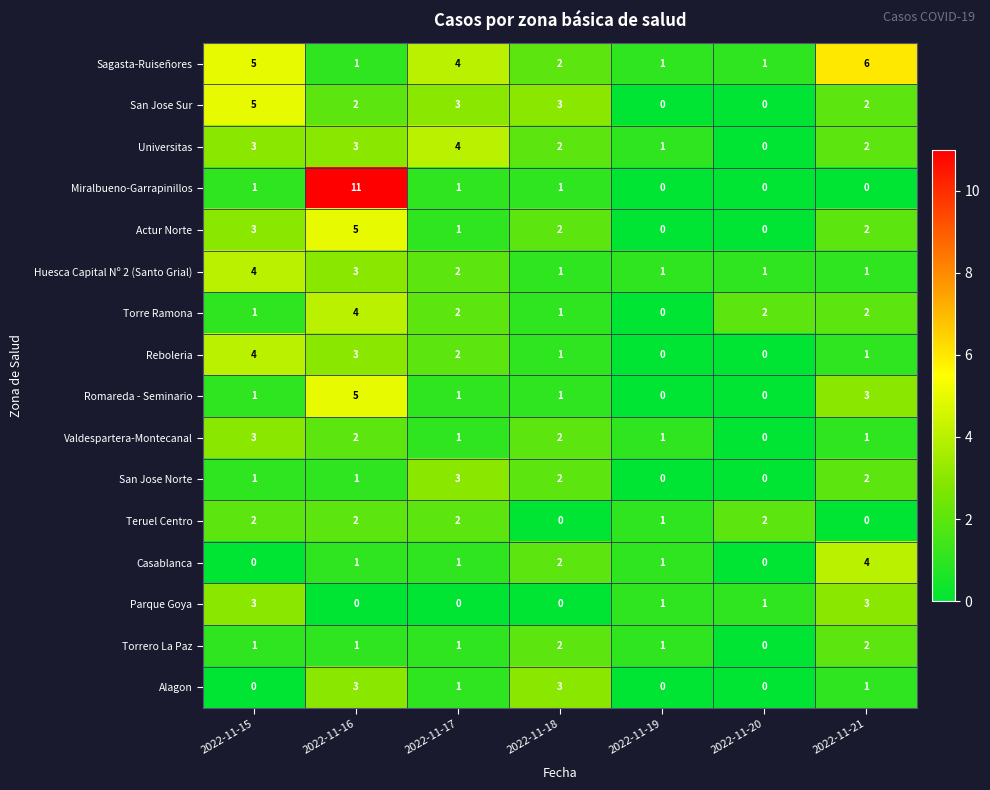

At which label does Valdespartera-Montecanal first exceed 1?

2022-11-15